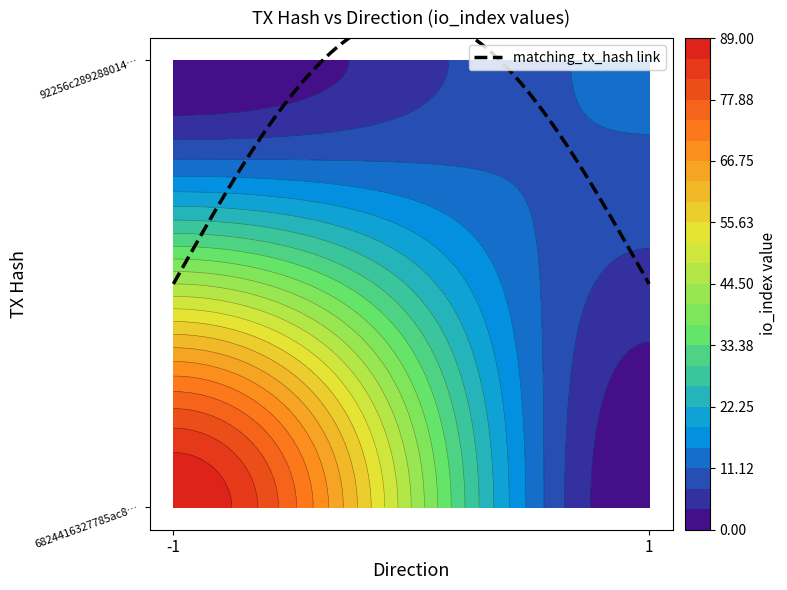

Which series has the largest total across all categories?

6824416327785ac8942511dcea6dbba45f5b551